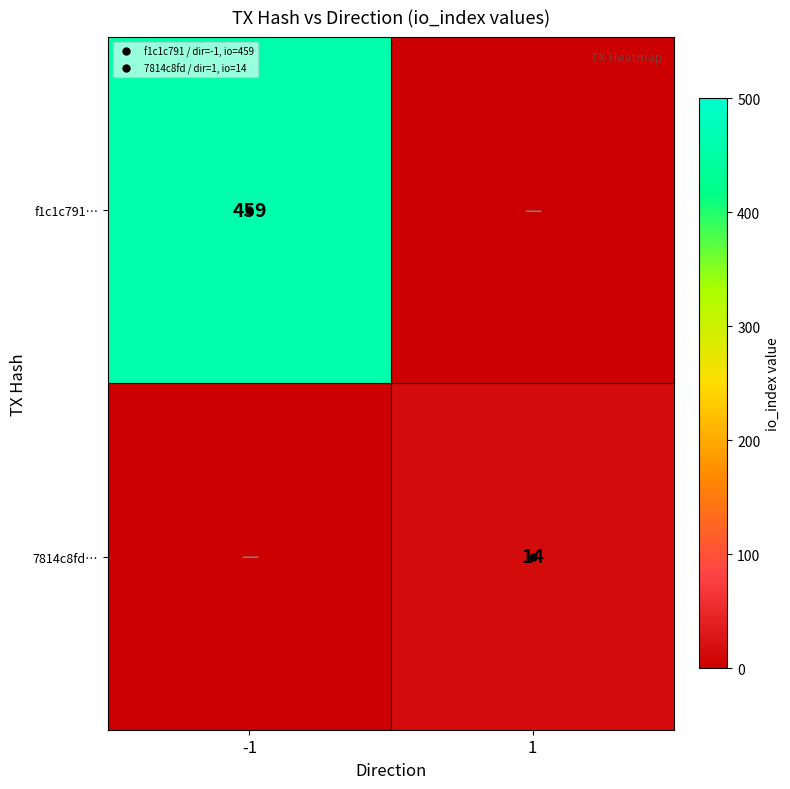

Which label corresponds to the smallest value in the chart?

1